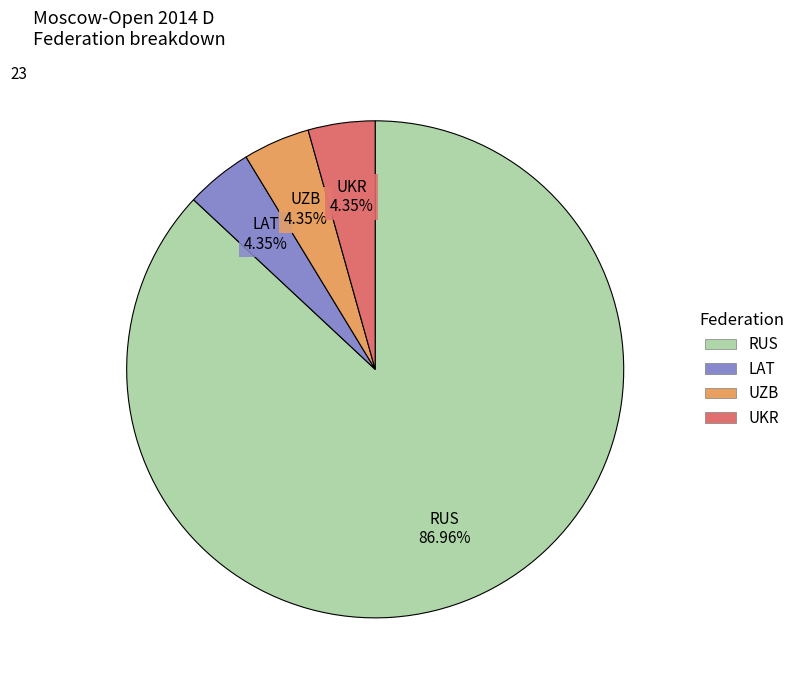

Is there any slice that represents more than half of the pie?

Yes